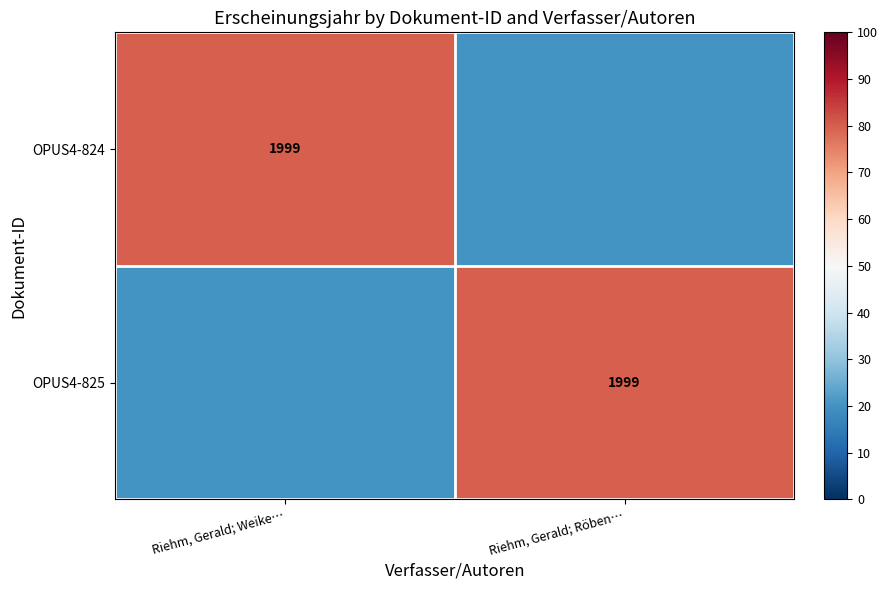

What is the total value across all series at Riehm, Gerald; Röben…?

100